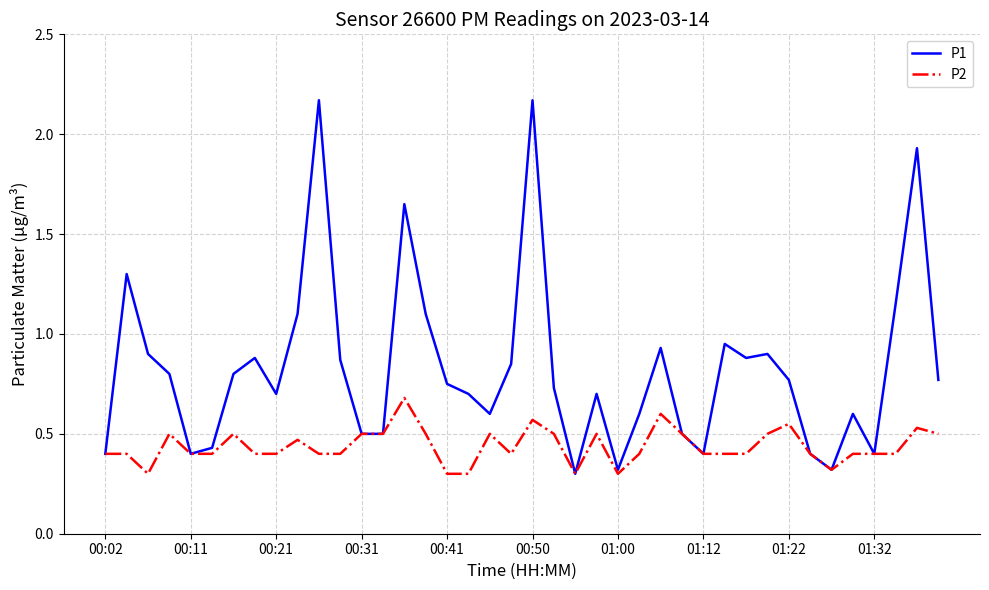

Which series has the largest range (max minus min)?

P1